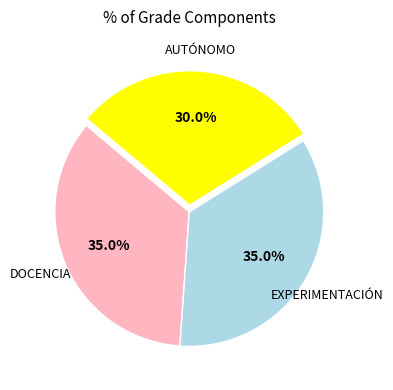

Is there any slice that represents more than half of the pie?

No